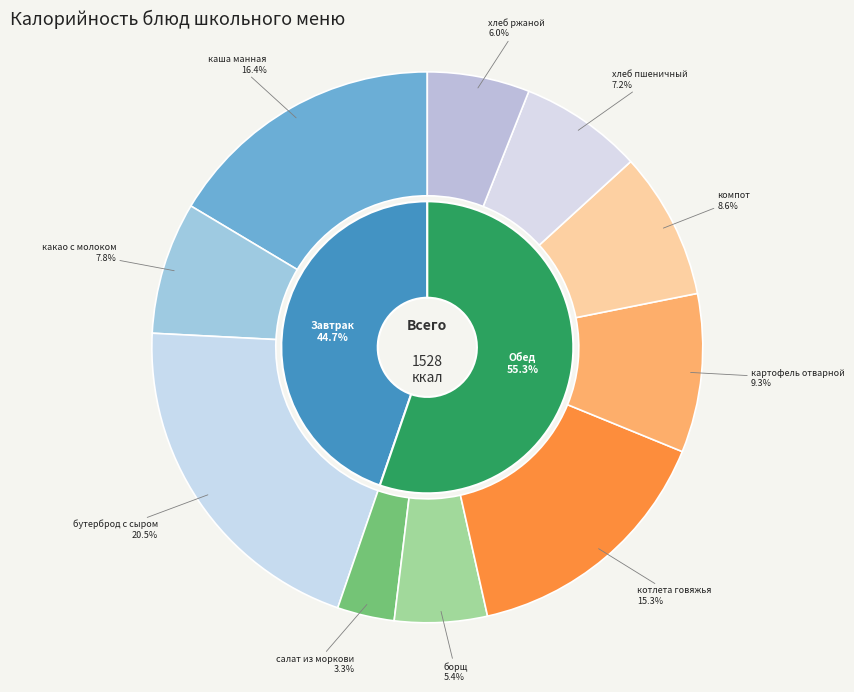

What percentage is NOT represented by салат из моркови с курагой?

96.7%